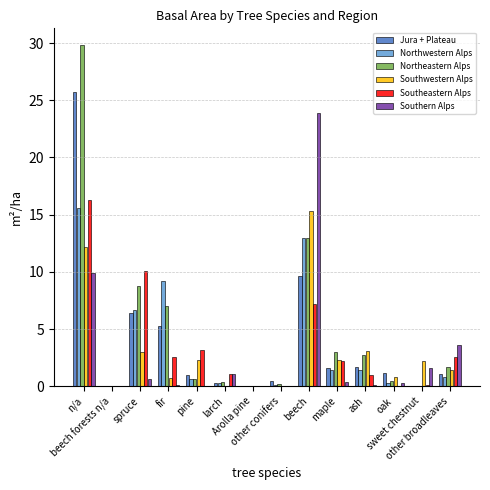

What is the total value across all series at n/a?

109.5